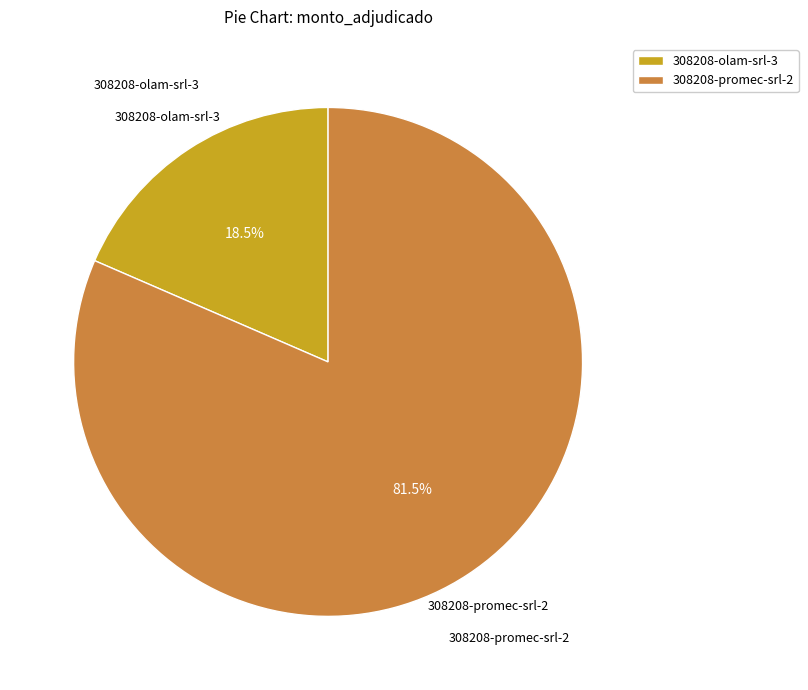

What is the majority slice?

308208-promec-srl-2